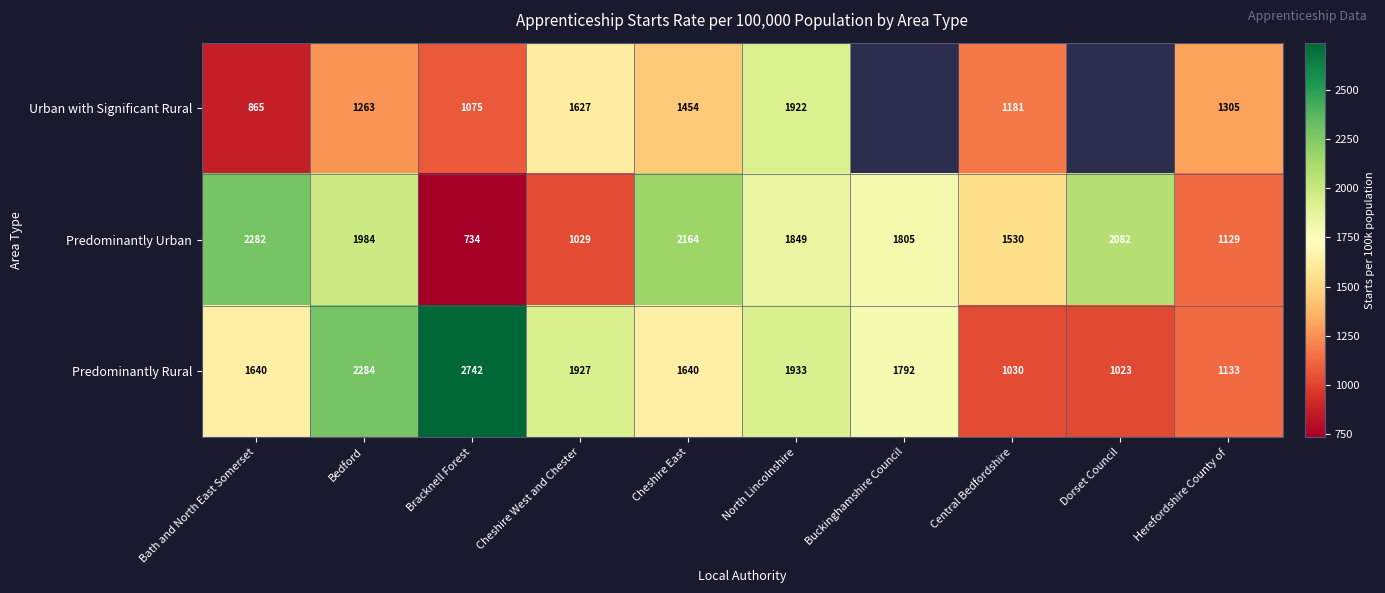

What is the sum of the Predominantly Rural values at Herefordshire County of and Buckinghamshire Council?

2925